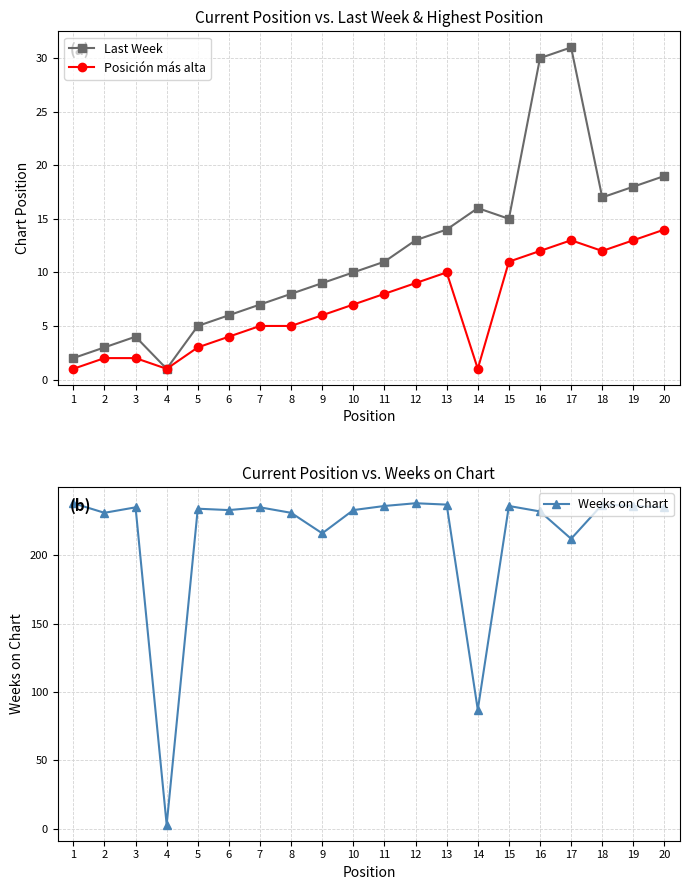

List the series in order of their peak value, highest first.

Weeks on Chart, Last Week, Posición más alta